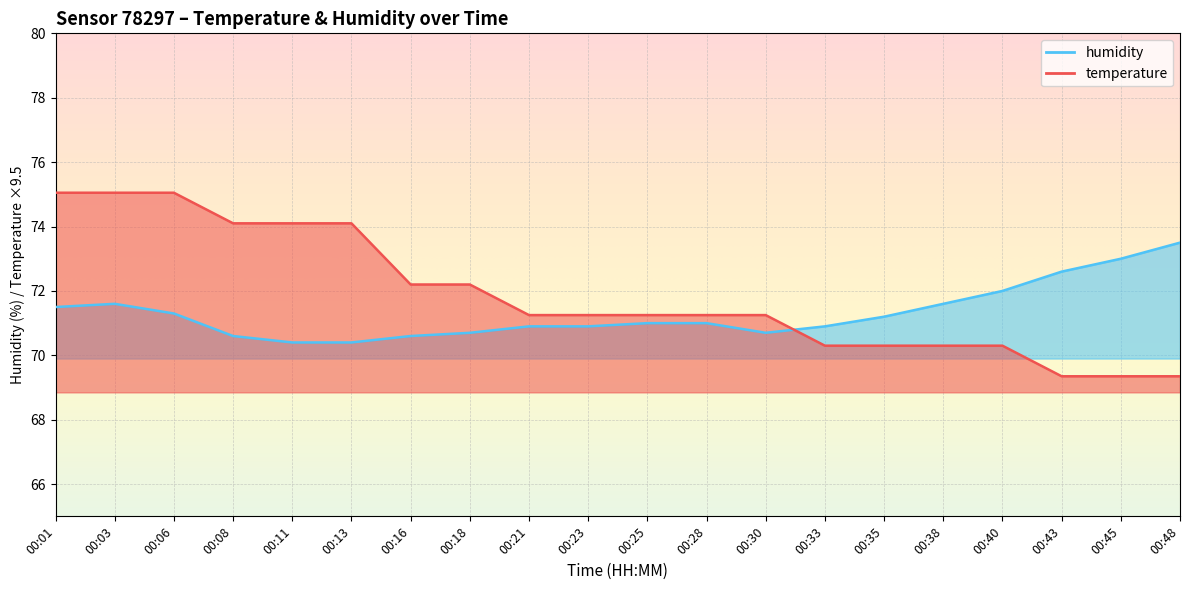

Reading left to right, transcribe all the data shown in this chart.

temperature: 00:01=75.0	00:03=75.0	00:06=75.0	00:08=74.1	00:11=74.1	00:13=74.1	00:16=72.2	00:18=72.2	00:21=71.2	00:23=71.2	00:25=71.2	00:28=71.2	00:30=71.2	00:33=70.3	00:35=70.3	00:38=70.3	00:40=70.3	00:43=69.3	00:45=69.3	00:48=69.3
humidity: 00:01=71.5	00:03=71.6	00:06=71.3	00:08=70.6	00:11=70.4	00:13=70.4	00:16=70.6	00:18=70.7	00:21=70.9	00:23=70.9	00:25=71.0	00:28=71.0	00:30=70.7	00:33=70.9	00:35=71.2	00:38=71.6	00:40=72.0	00:43=72.6	00:45=73.0	00:48=73.5